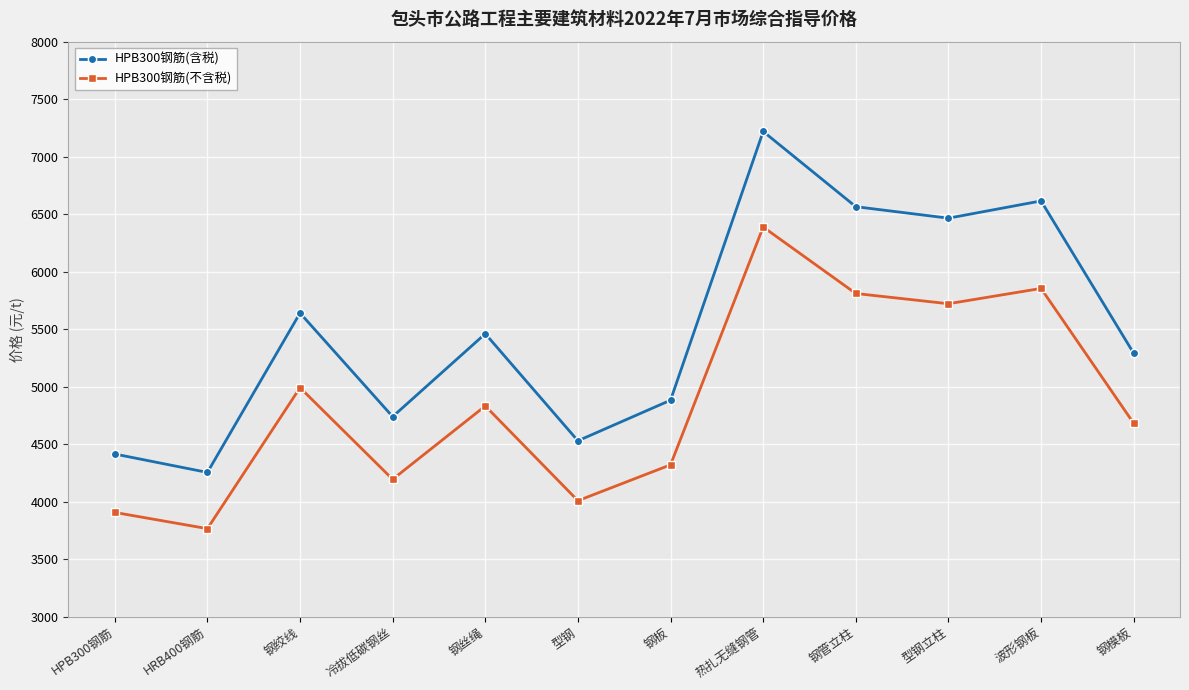

Where is the first local maximum for HPB300钢筋(含税)?

钢绞线